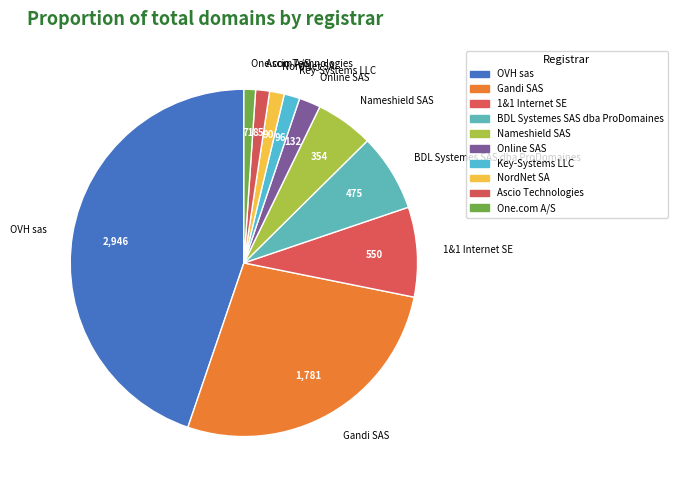

How many segments does this pie chart have?

10